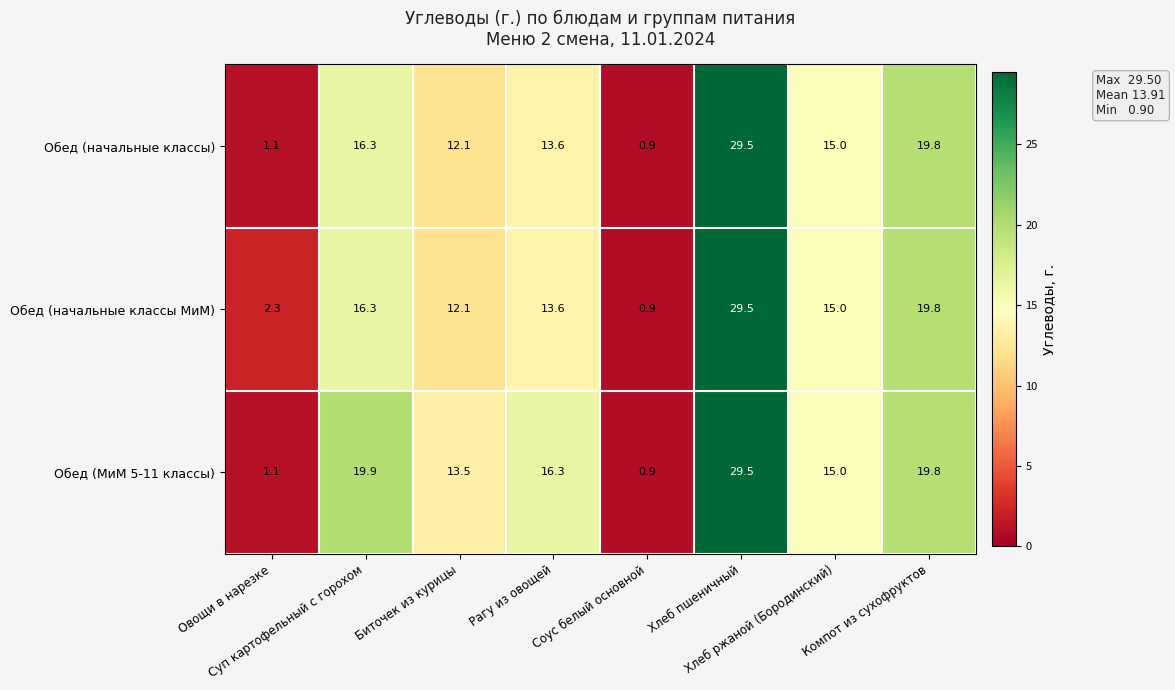

Which series has the largest total across all categories?

Обед (МиМ 5-11 классы)